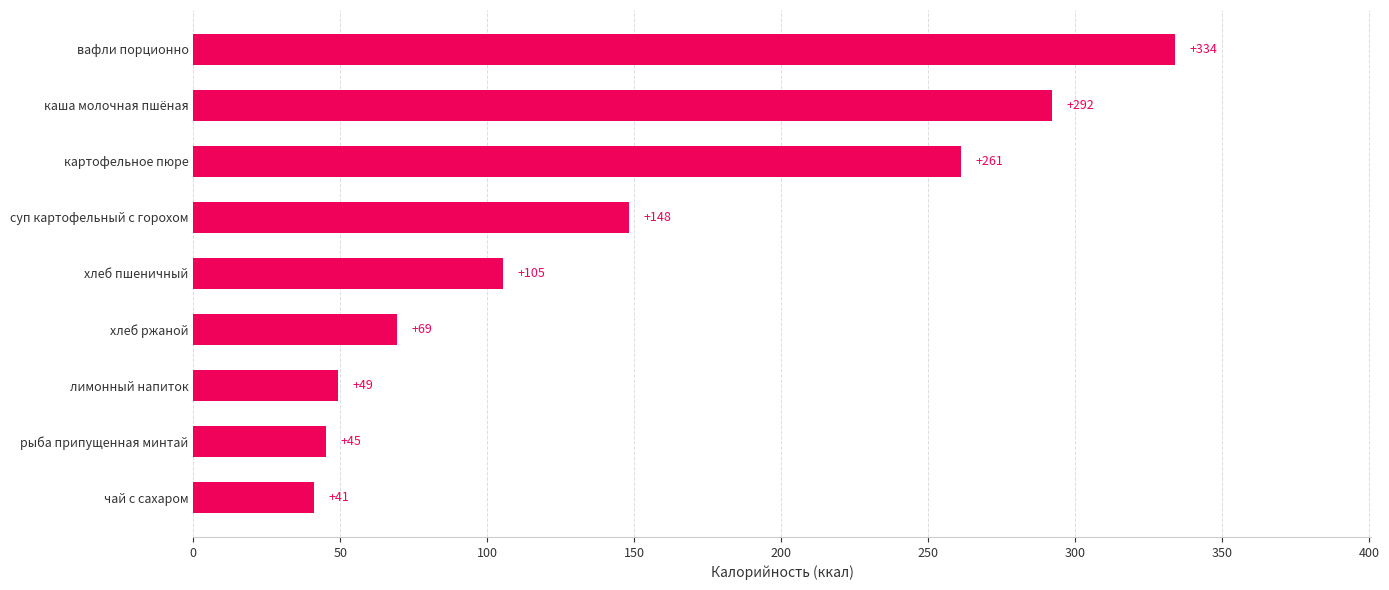

List the labels in order of value, largest first.

вафли порционно, каша молочная пшёная, картофельное пюре, суп картофельный с горохом, хлеб пшеничный, хлеб ржаной, лимонный напиток, рыба припущенная минтай, чай с сахаром